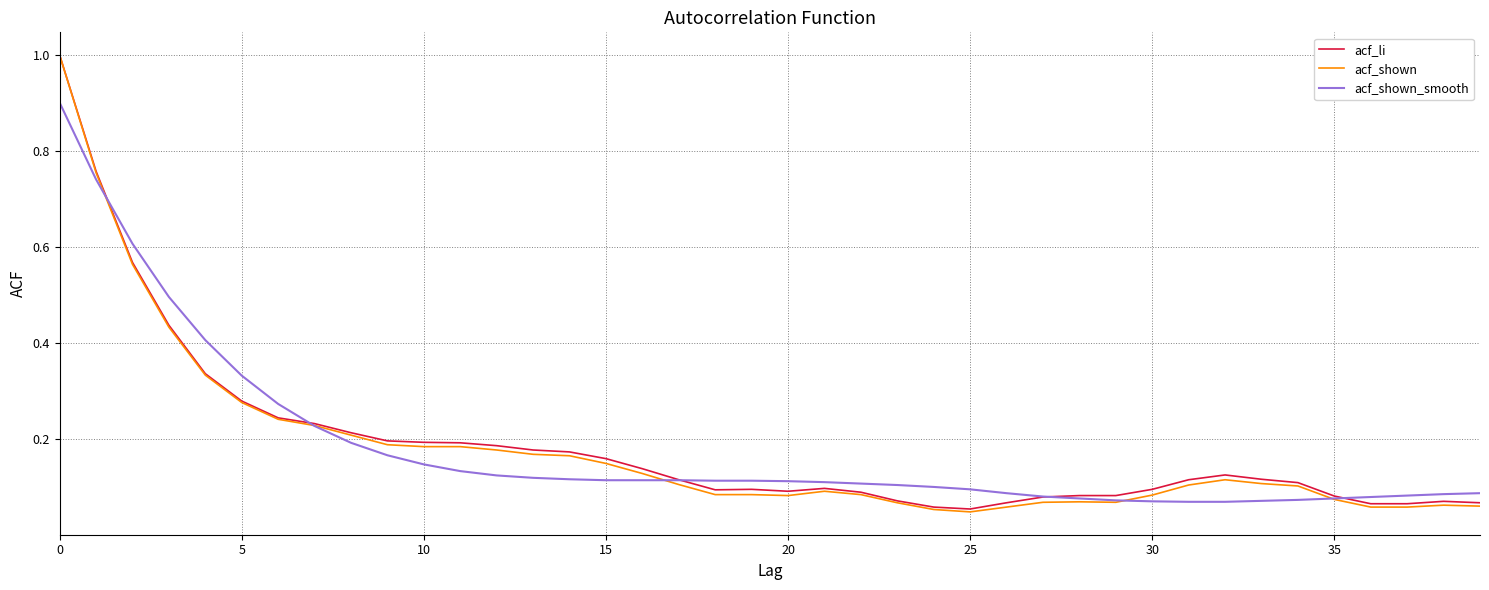

True or false: acf_shown and acf_shown_smooth cross at least once.

True